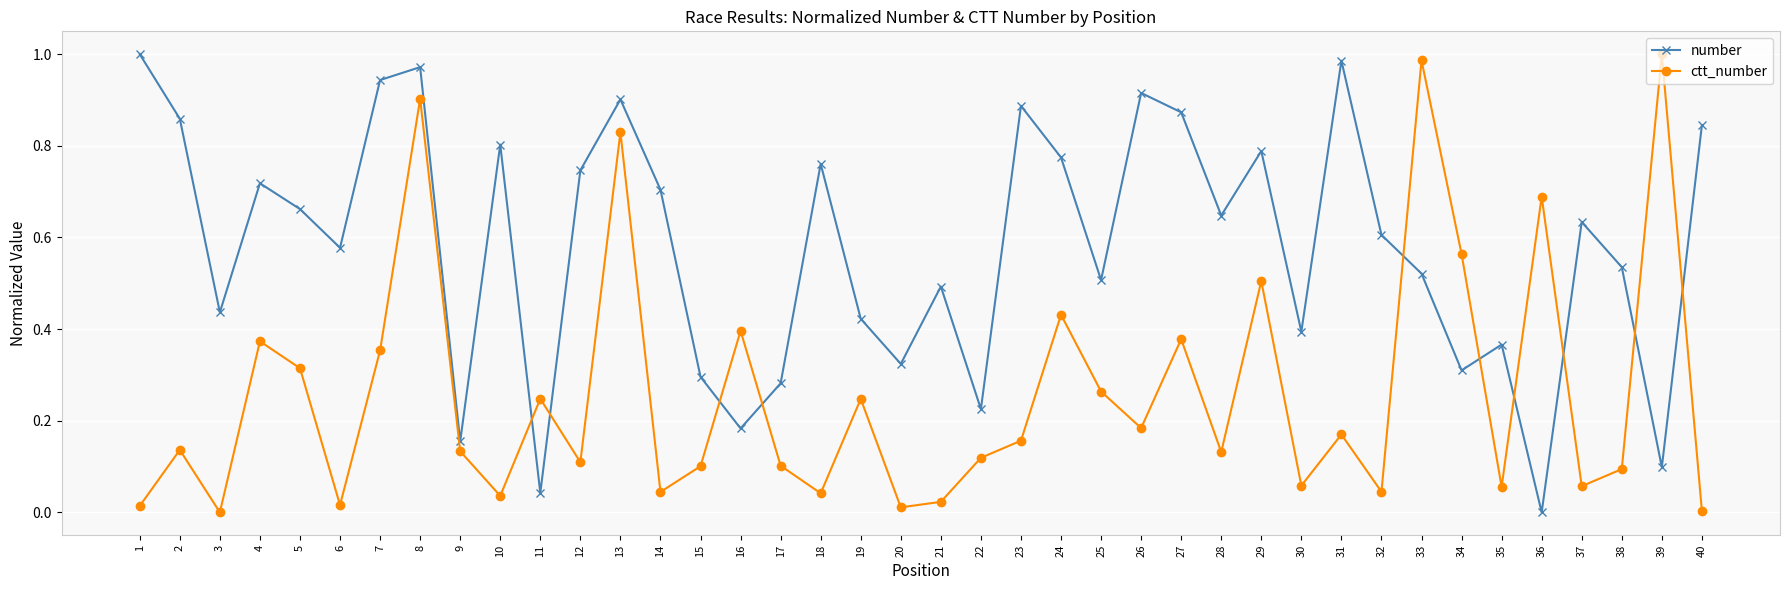

How many lines are shown in the chart?

2